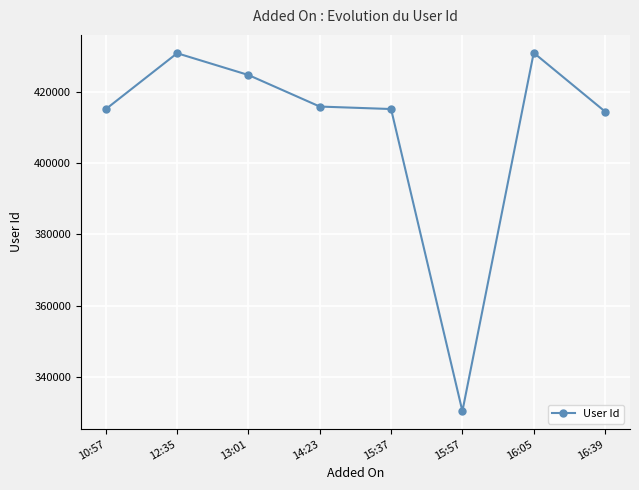

Count the number of categories in the chart.

8